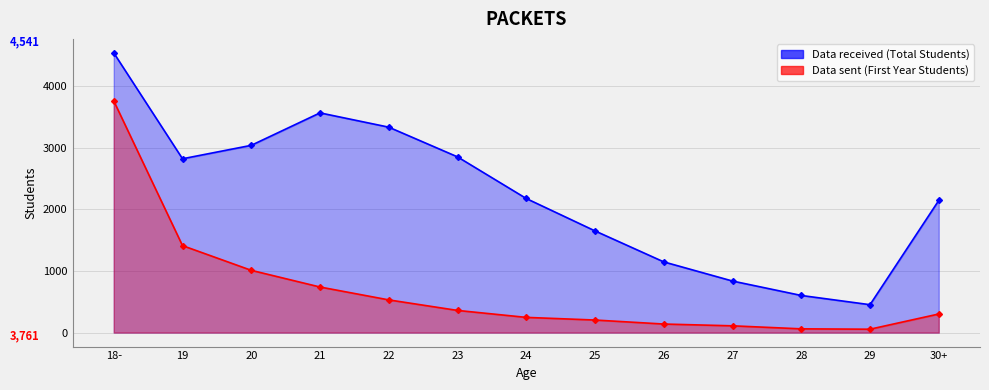

What position from the right is 26?

5